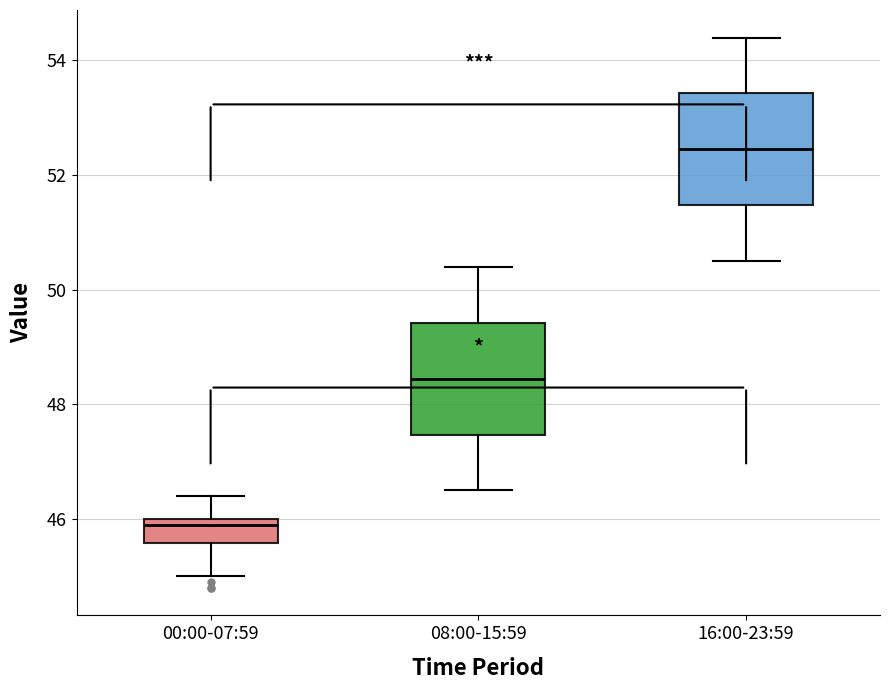

Reading left to right, transcribe this box plot: for each box, give where its median line is, the range the box spans, and where its two whiskers end, as read against the y-axis. The values are not printed on the chart, so give them approximately, as read against the axis.

00:00-07:59: median 46.0 (just below the box's upper edge), box 45.6 to 46.0, whiskers 45.0 to 46.4
08:00-15:59: median 48.4, box 47.4 to 49.4, whiskers 46.6 to 50.4
16:00-23:59: median 52.4, box 51.4 to 53.4, whiskers 50.6 to 54.4